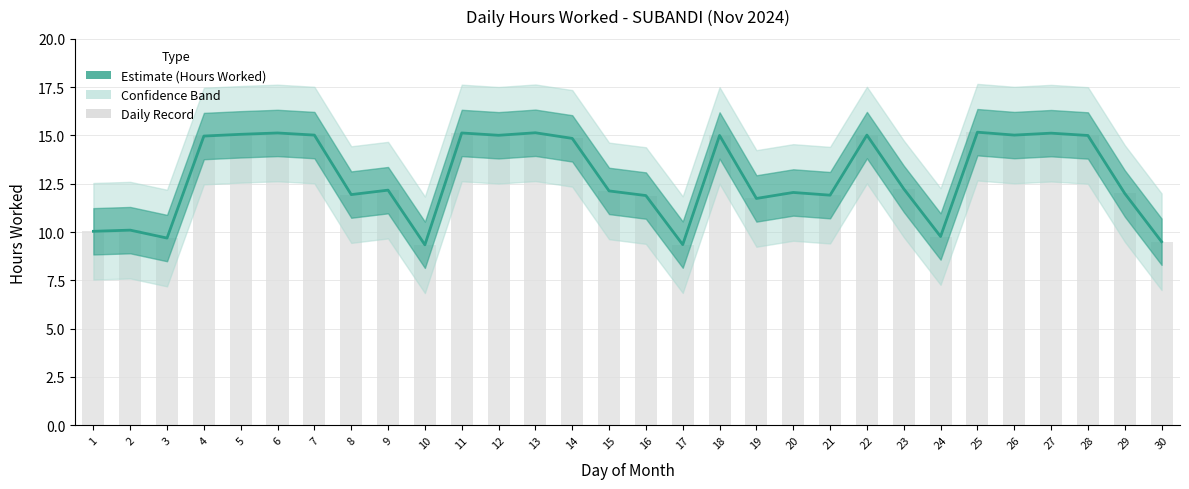

What is the difference between the Daily Record values at 30 and 22?

5.5